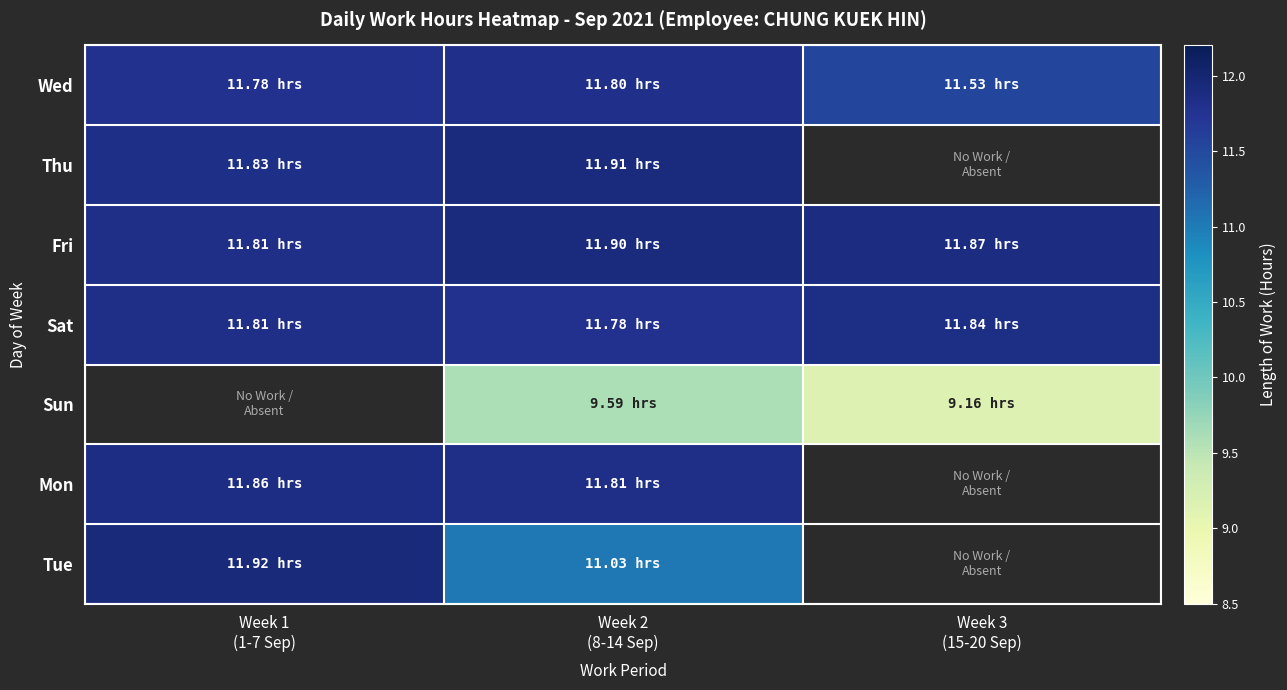

List the labels in order of Wed value, largest first.

Week 2 (8-14 Sep), Week 1 (1-7 Sep), Week 3 (15-20 Sep)